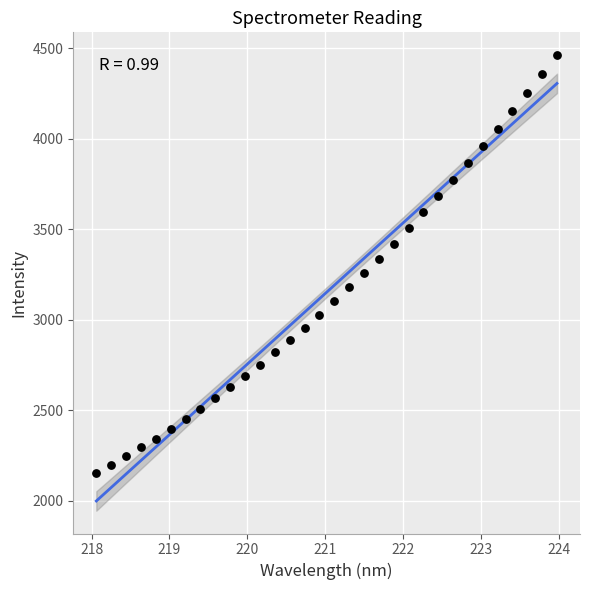

What is the range of Y values (max minus min)?

2311.9